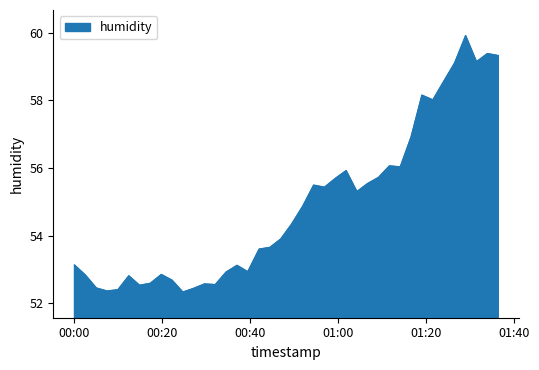

What is the smallest value displayed?

52.3